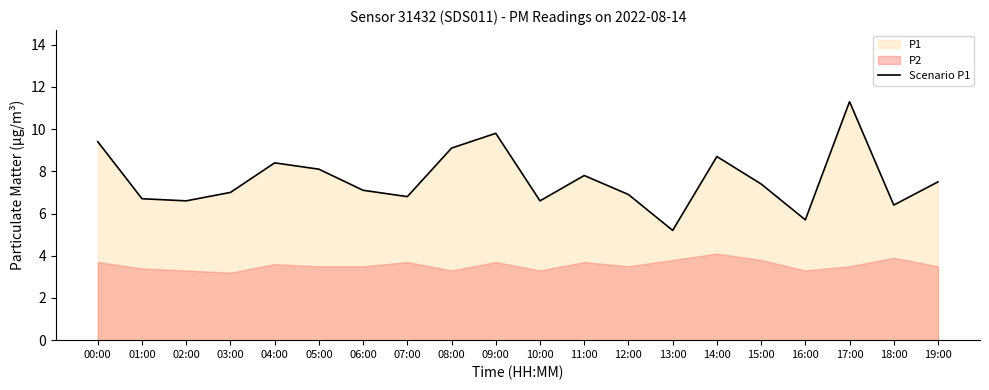

True or false: the data shows 6.0 at 00:00.

False